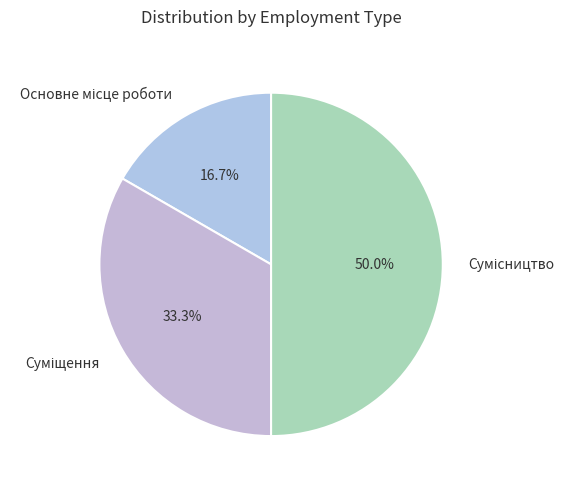

How many slices are in this pie chart?

3